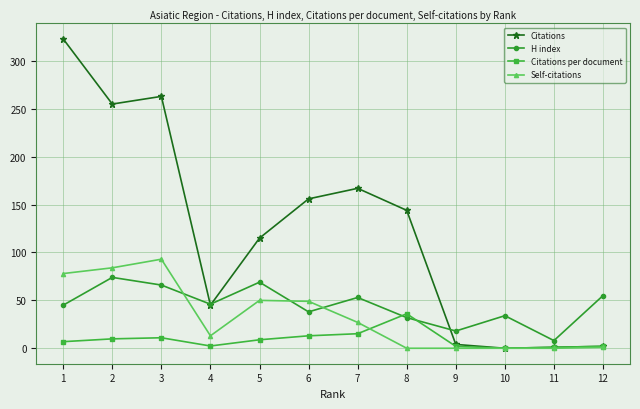

True or false: Self-citations has a value of 0.0 at 9.

True